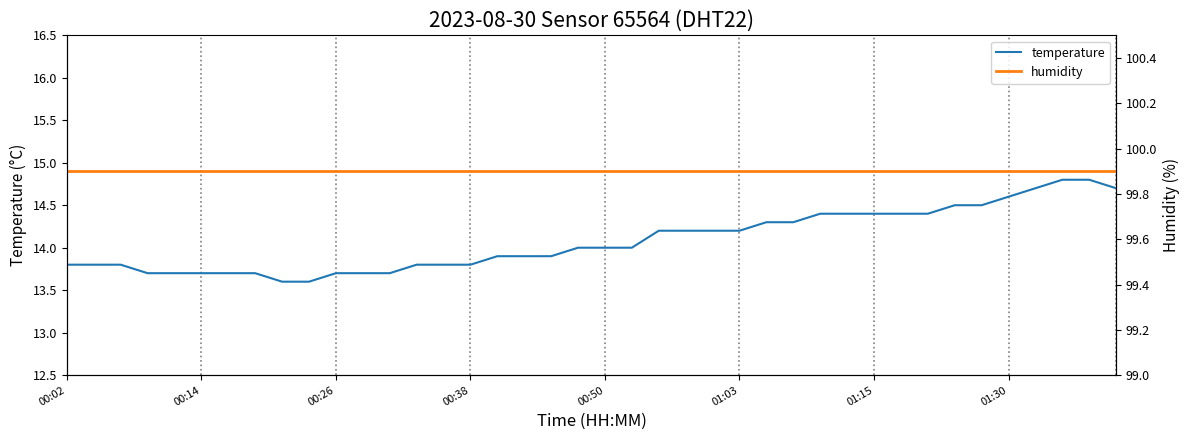

Is it true that temperature equals 13.7 at 00:14?

True